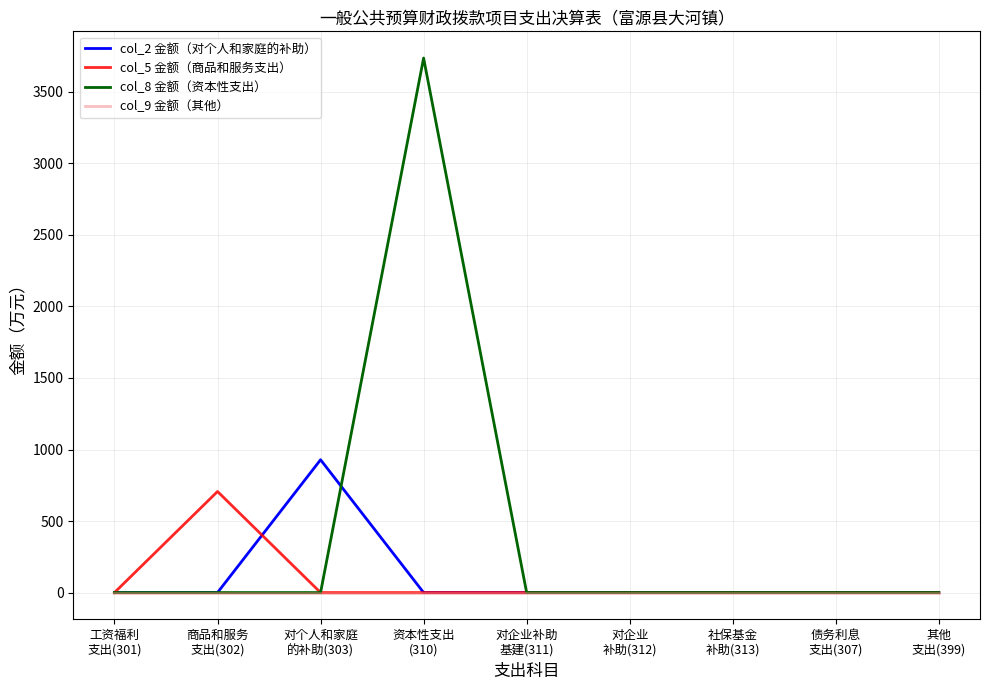

Which series has the widest spread of values?

col_8 金额（资本性支出）